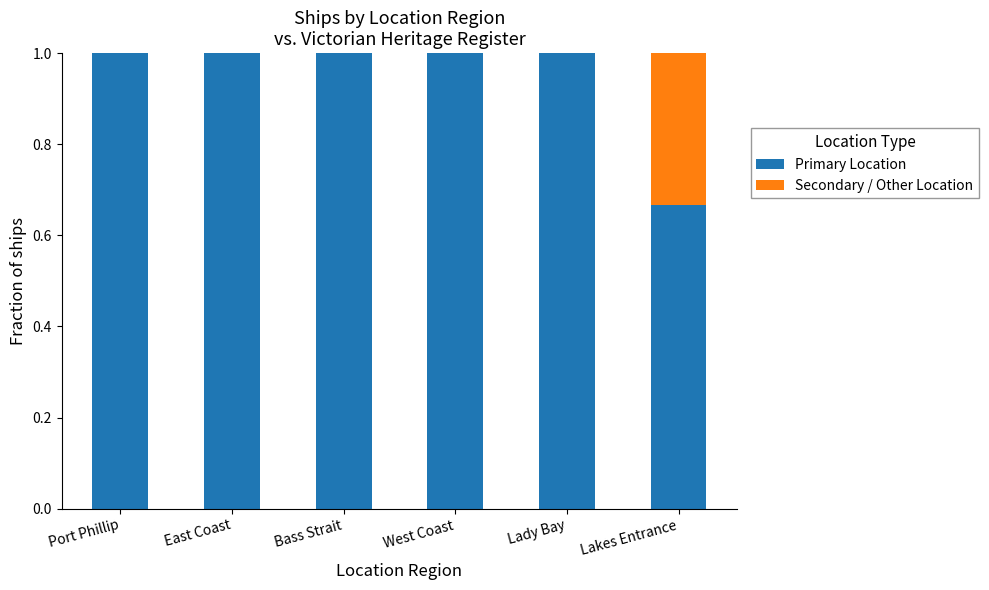

What is the total value across all series at Bass Strait?

1.0